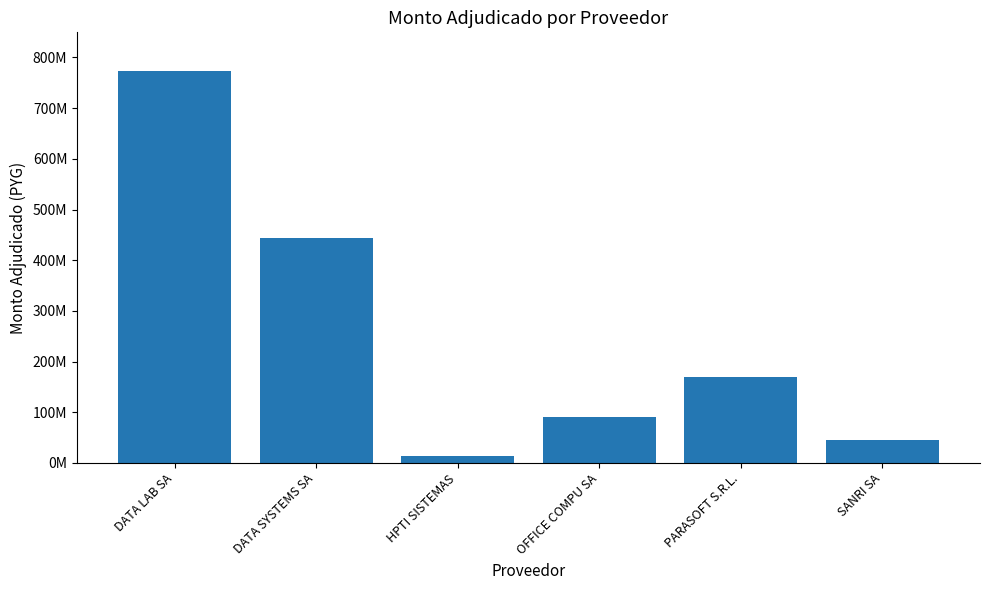

At which label is the value closest to 393261480?

DATA SYSTEMS SA